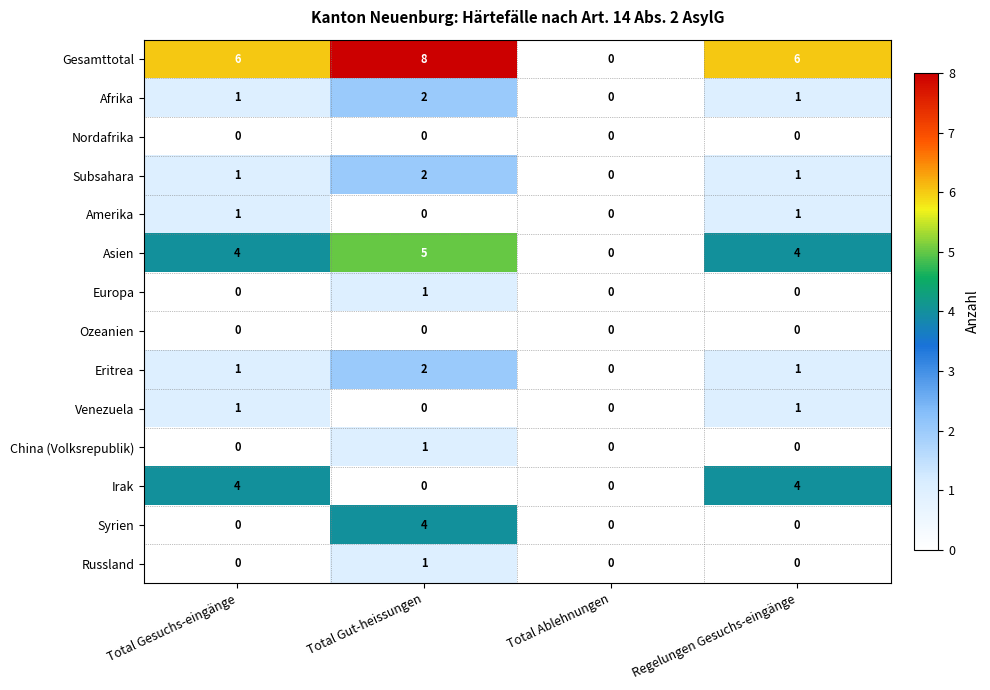

Read the Gesamttotal value at Total Gesuchs-eingänge.

6